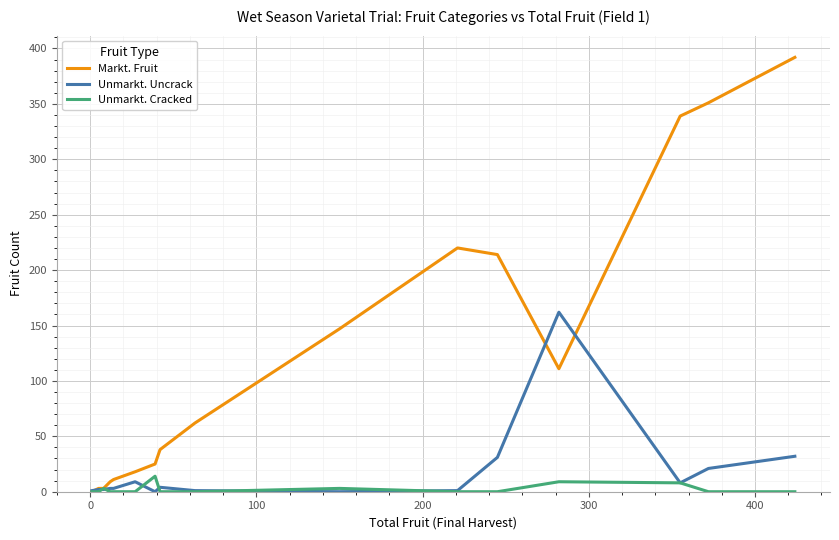

What is the greatest value displayed?

392